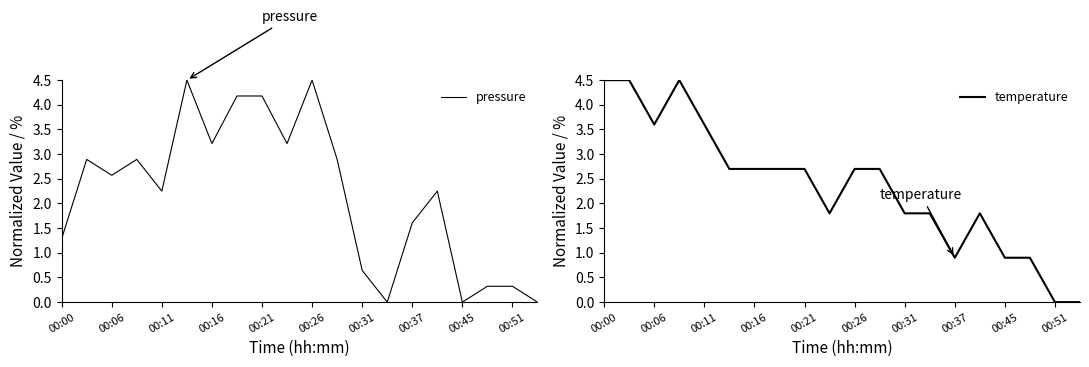

The value of pressure at 00:16 is 3.2. True or false?

True